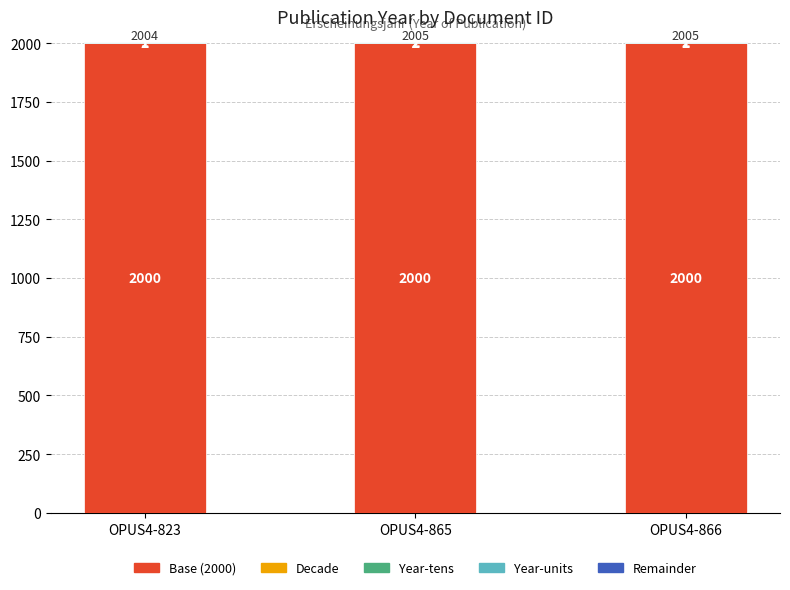

What is the approximate value of Base (2000) at OPUS4-866?

2000